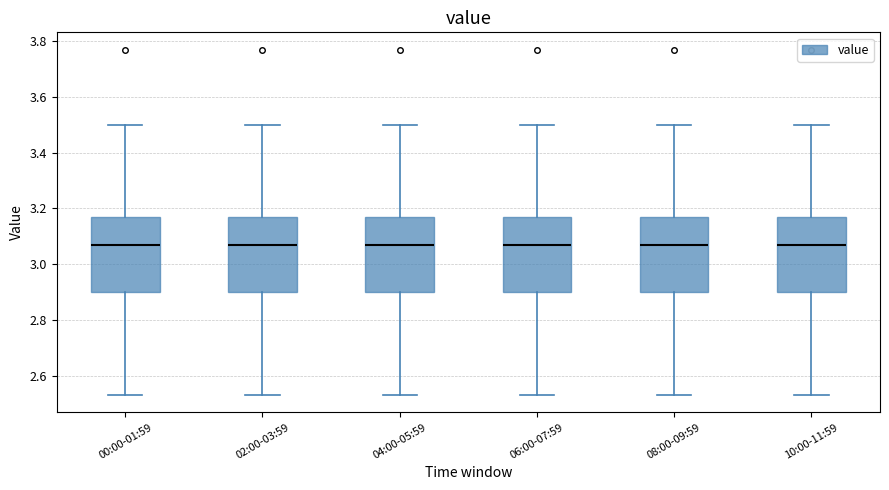

Where does the median line of the box for 02:00-03:59 sit on the y-axis? The values are not printed on the chart, so give them approximately, as read against the axis.

3.08